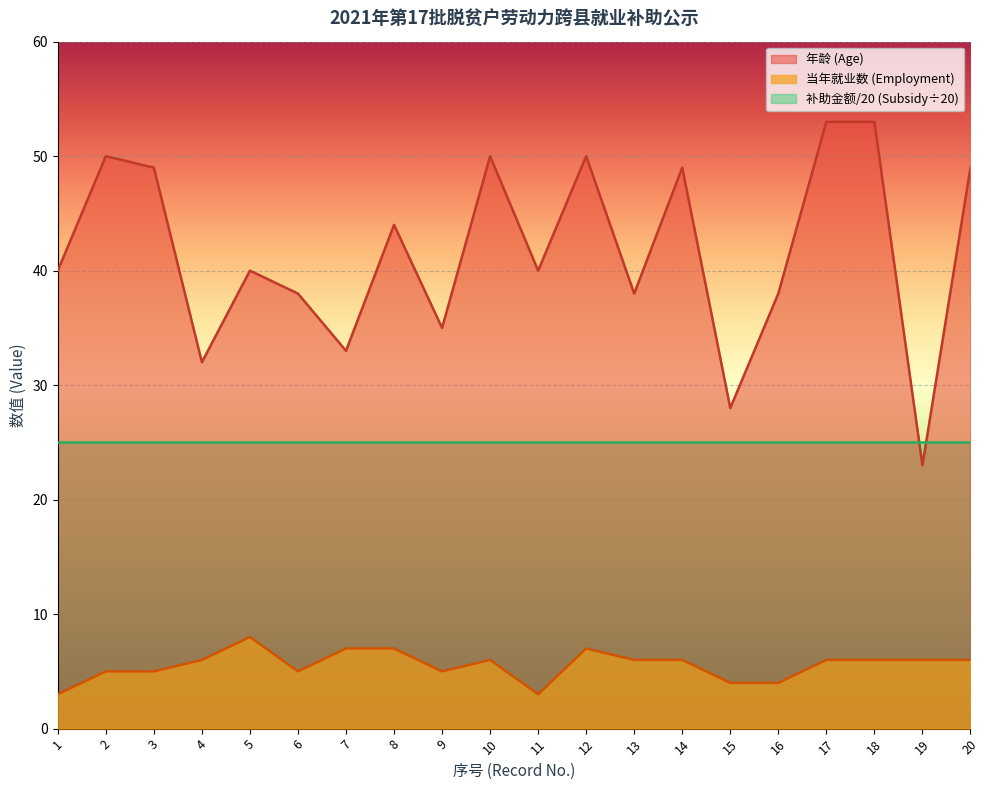

True or false: 年龄 (Age) has more than 2 interior local peaks.

True